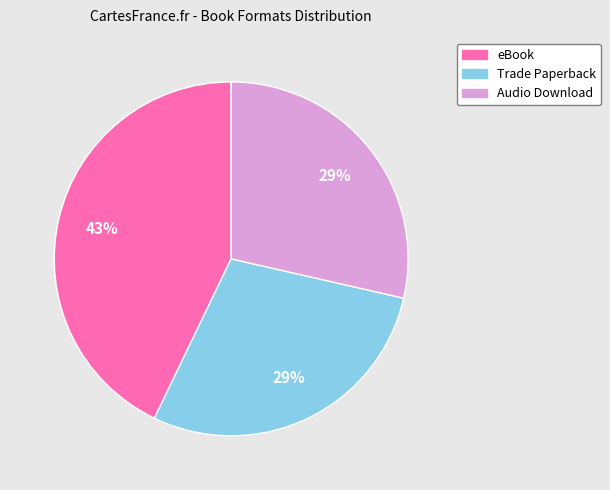

What is the ratio of the value at Trade Paperback to the value at eBook?

0.7